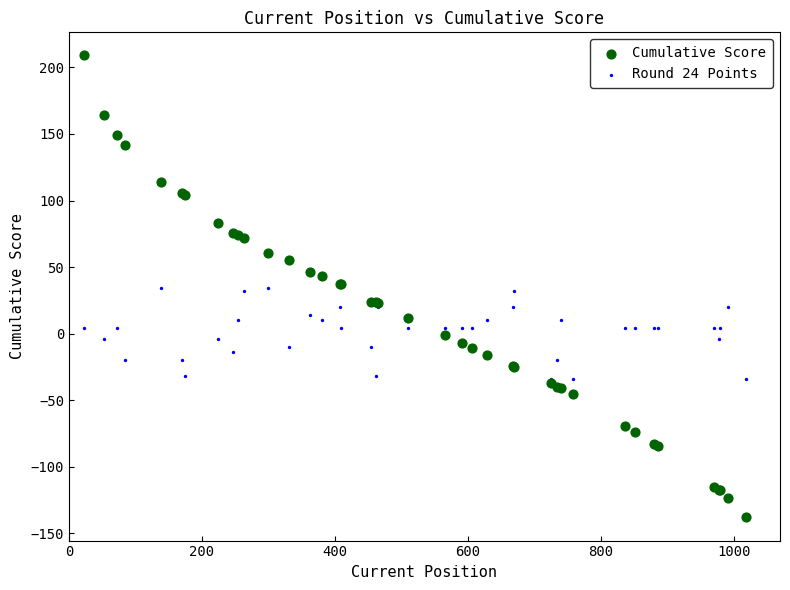

What are all the series names shown in the legend?

Cumulative Score, Round 24 Points